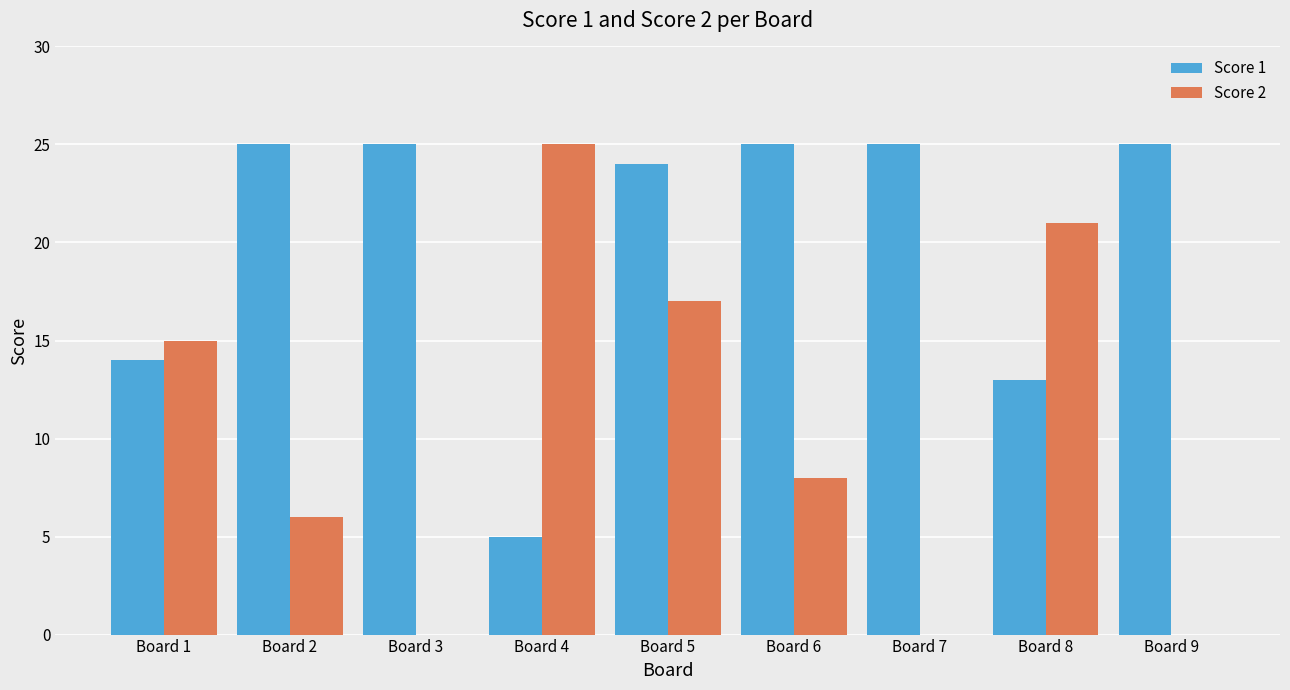

Which series changed the most between Board 1 and Board 2?

Score 1